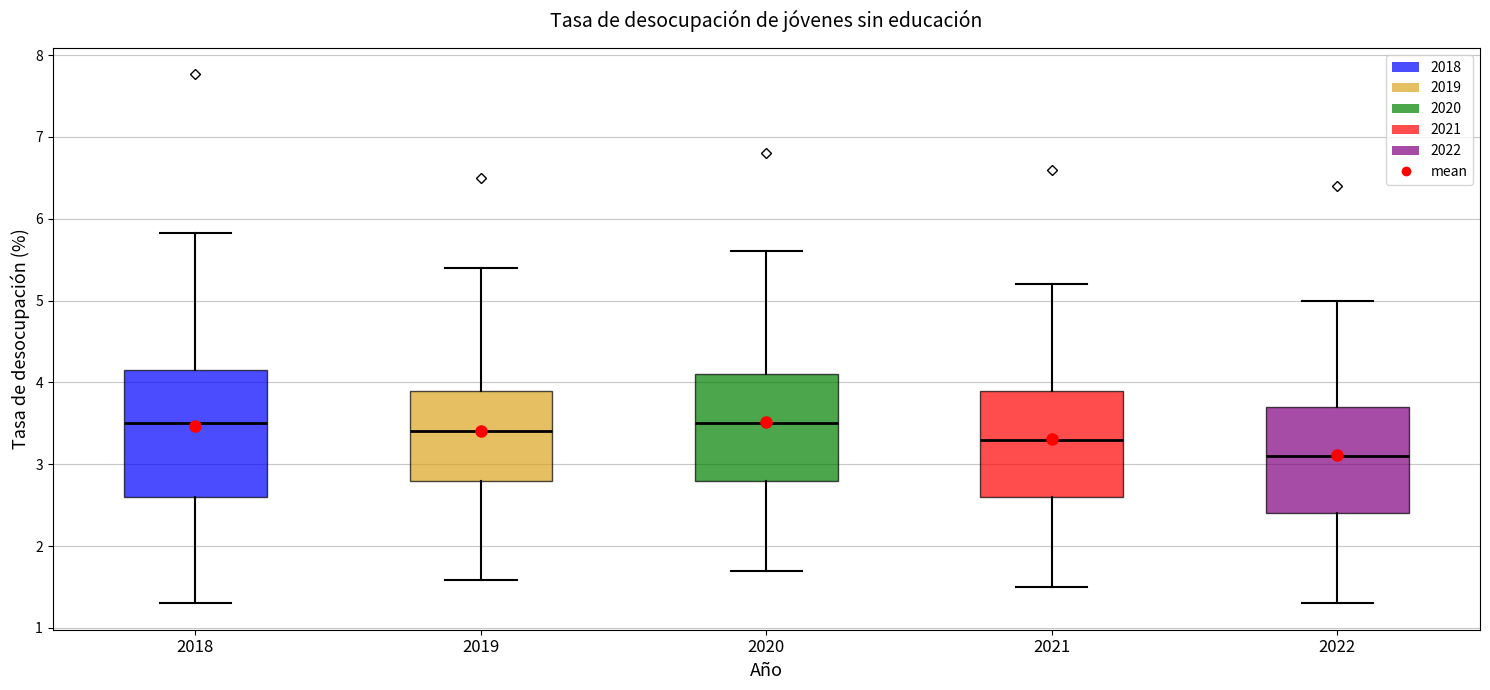

Comparing the boxes themselves (not the whiskers), which one is the tallest?

2018